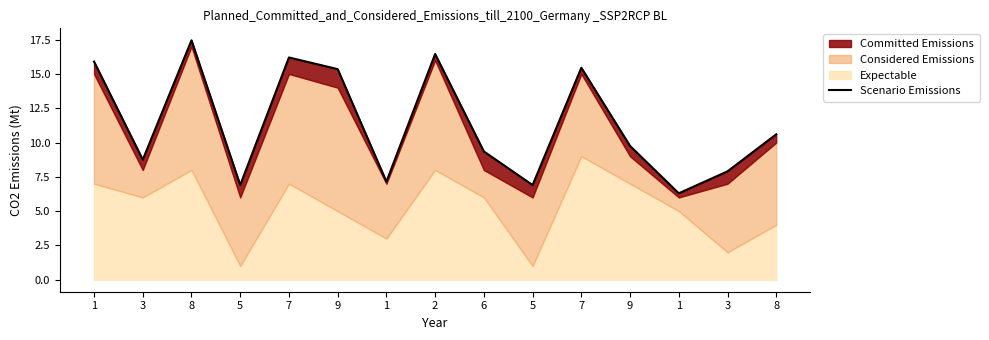

The chart shows a value of 10.6 at 8. True or false?

True